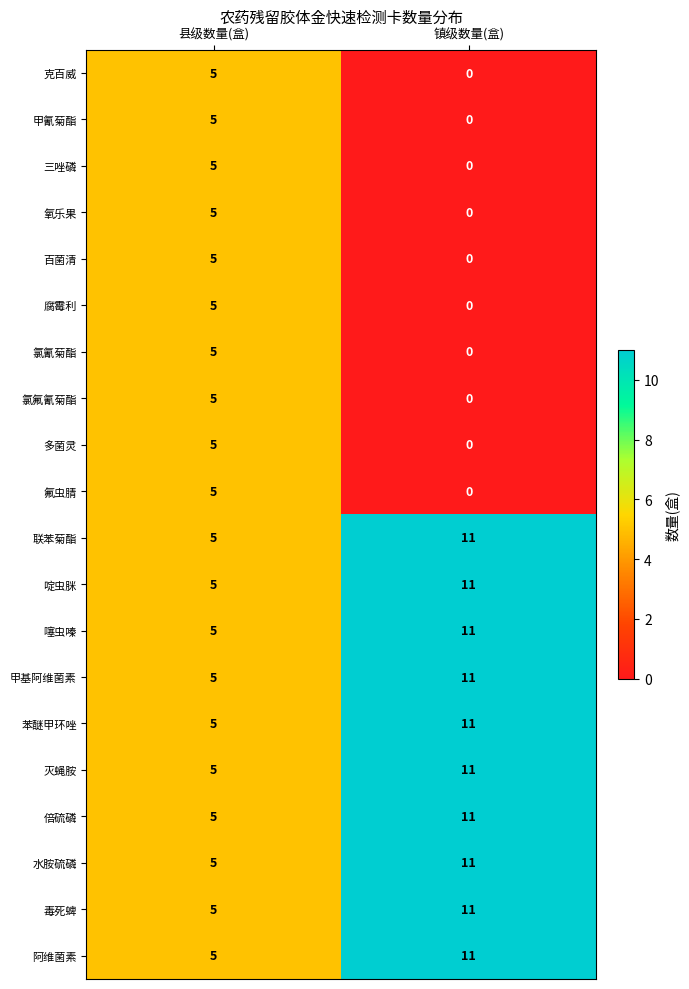

At which label is 氯氟氰菊酯 closest to 2?

镇级数量(盒)